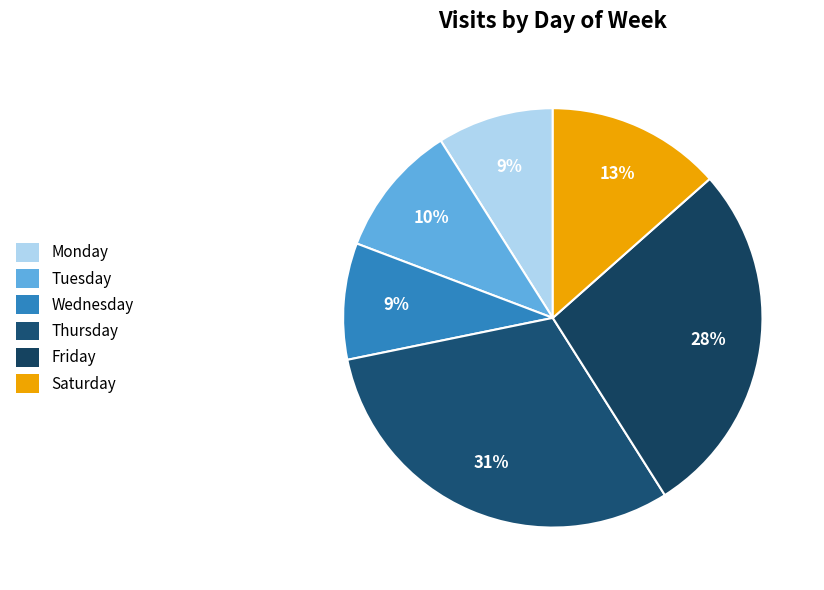

What portion of the pie excludes Thursday?

69.2%